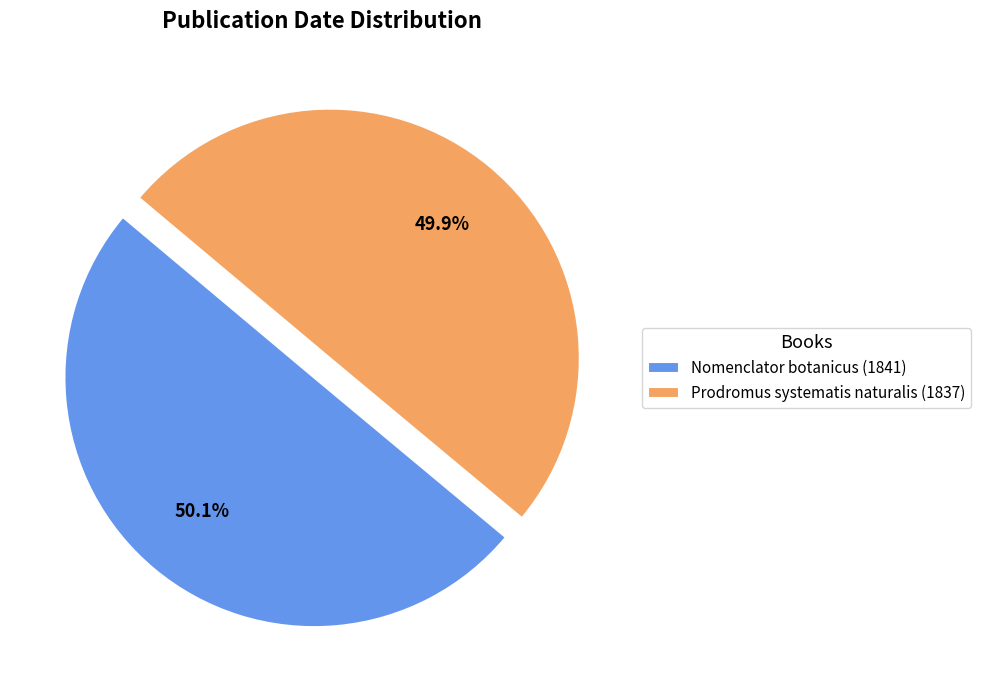

What percentage is NOT represented by Nomenclator botanicus (1841)?

49.9%